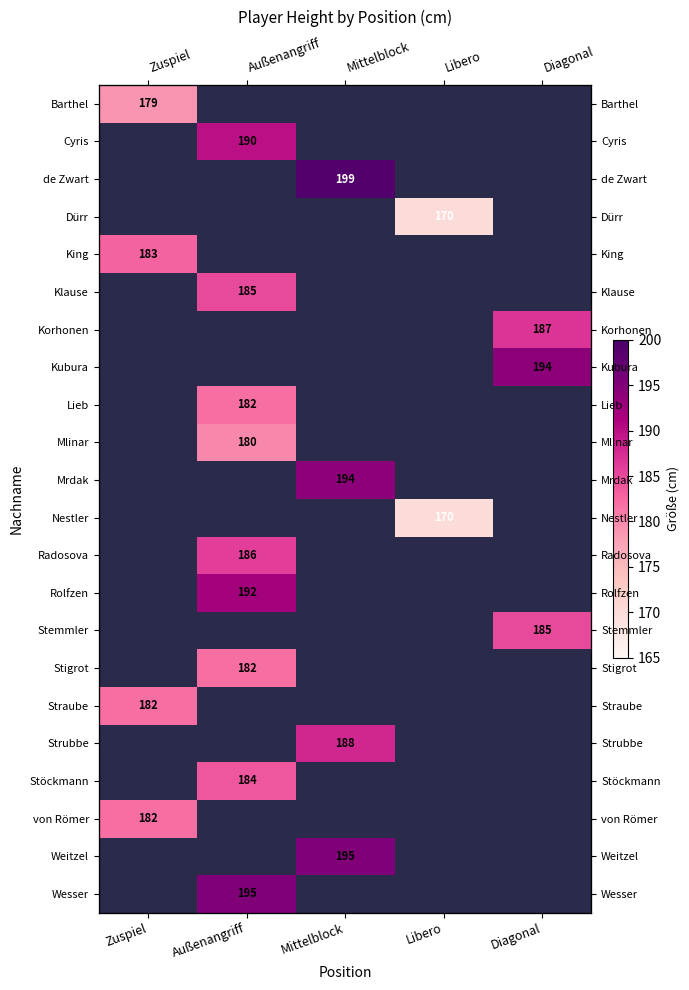

What is the maximum value shown in the chart?

199.0